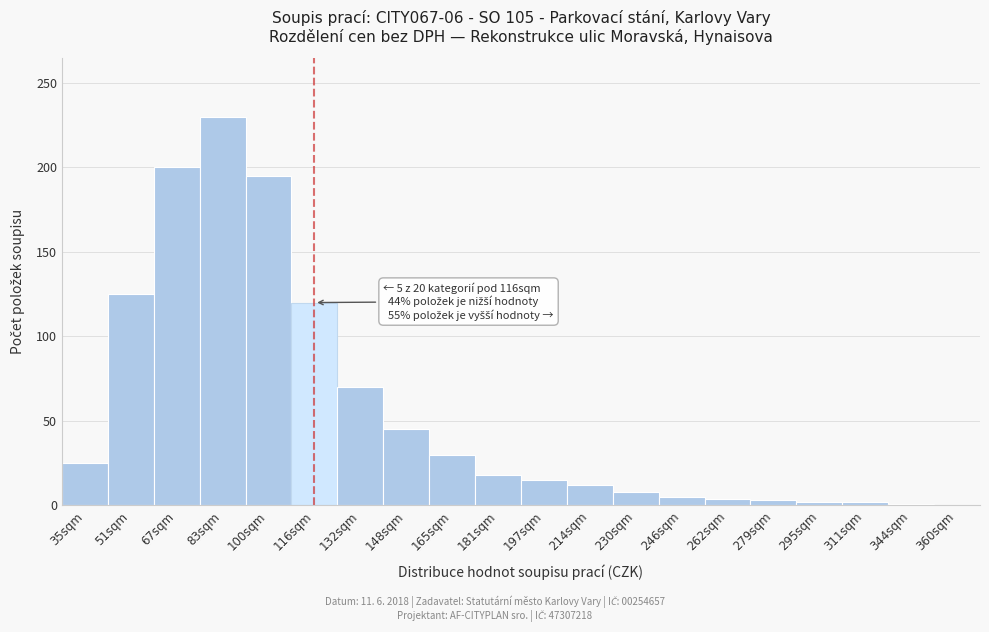

At which label is the value closest to 115?

116sqm